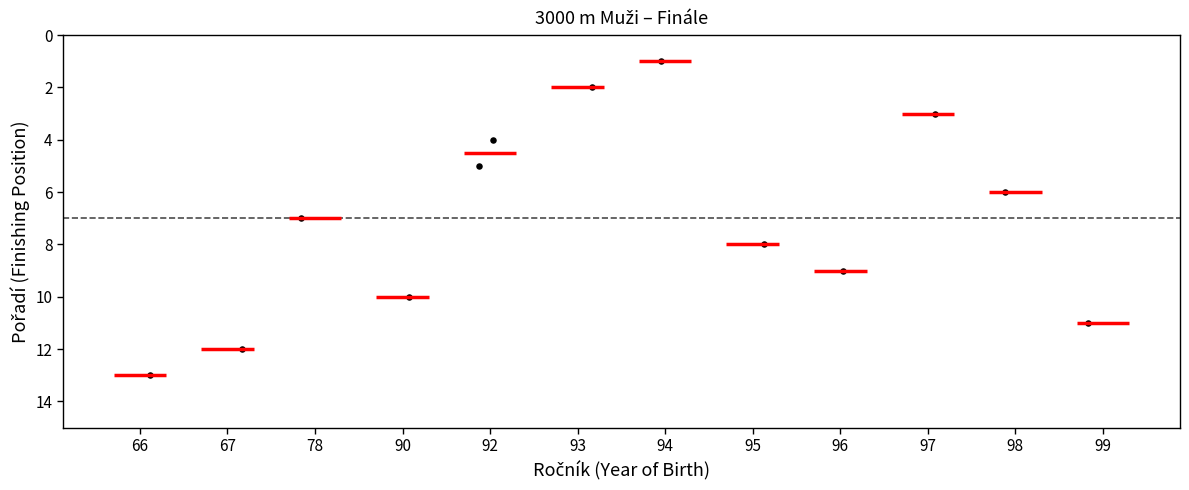

What is the range of Y values (max minus min)?

12